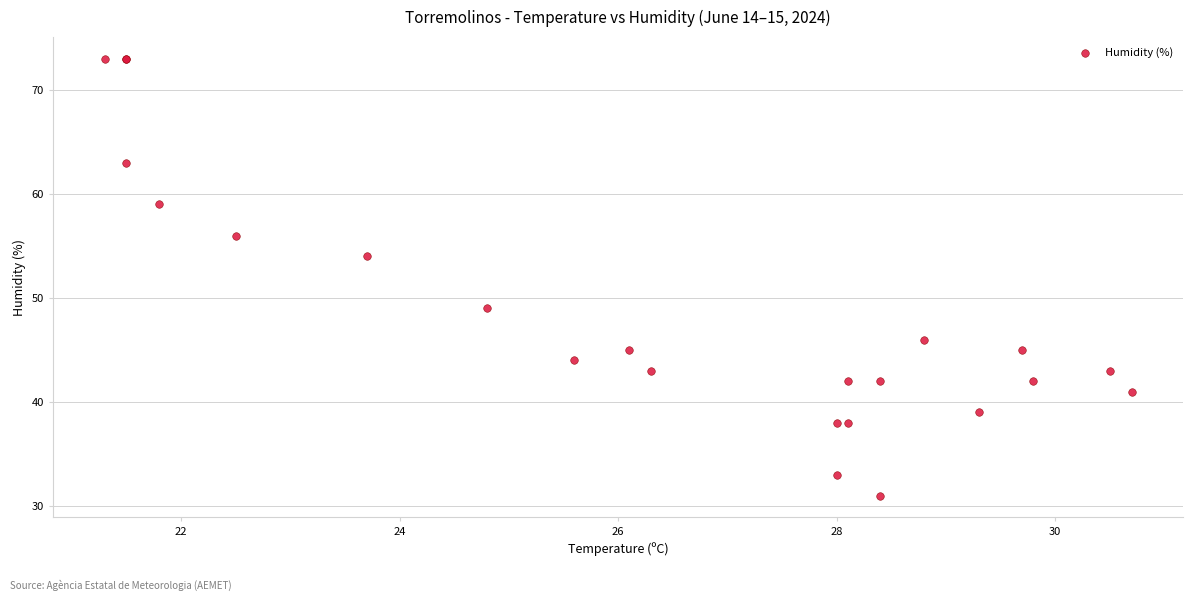

What Y value in the scatter plot is closest to 52?

54